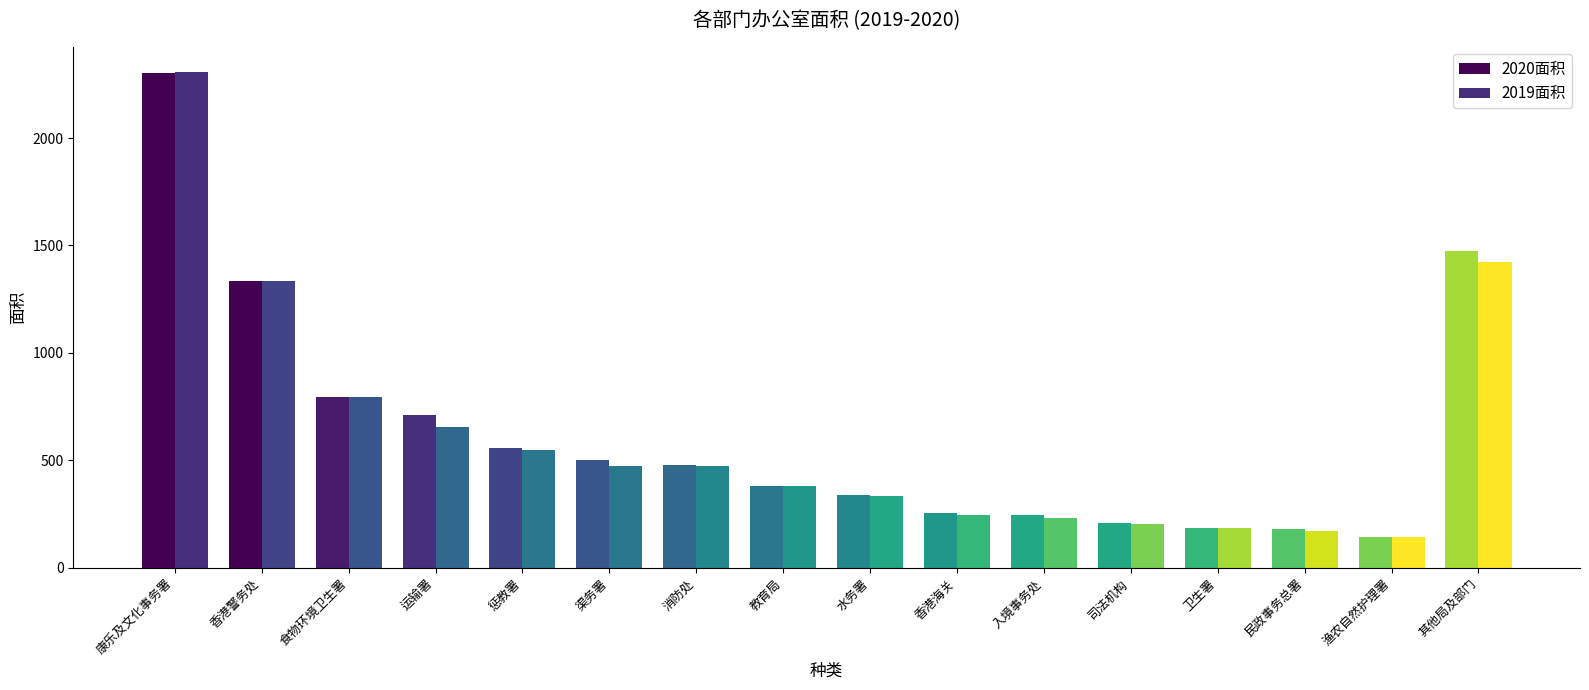

Which series has the largest total across all categories?

2020面积